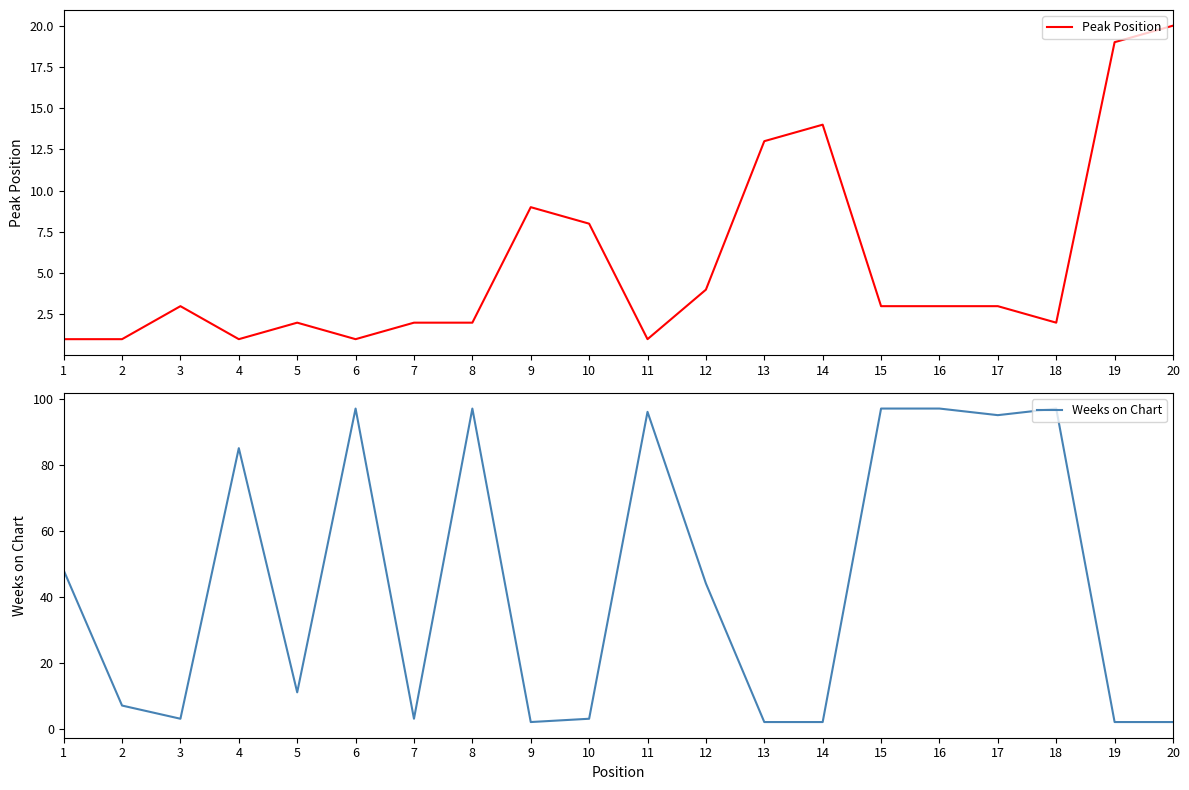

Between 6 and 9, which is larger?

9